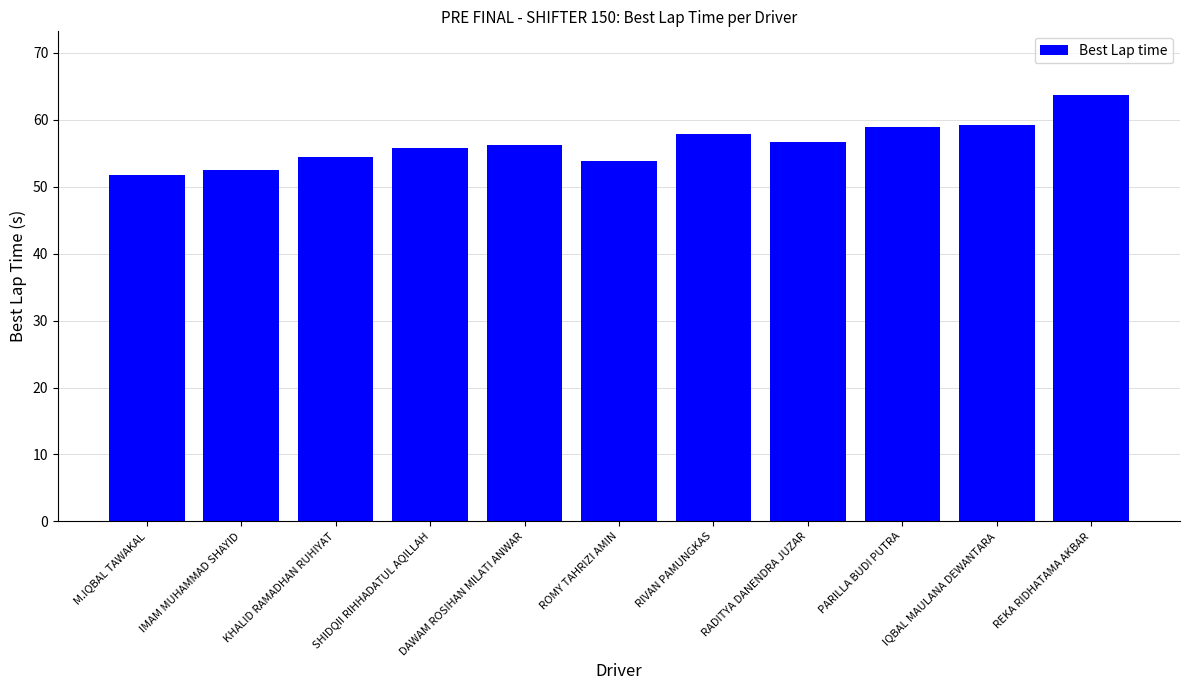

What position from the right is REKA RIDHATAMA AKBAR?

1